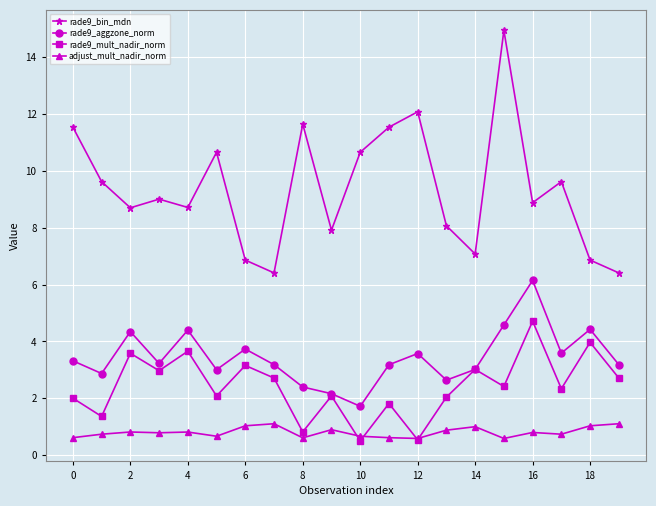

What is the smallest value displayed?

0.5